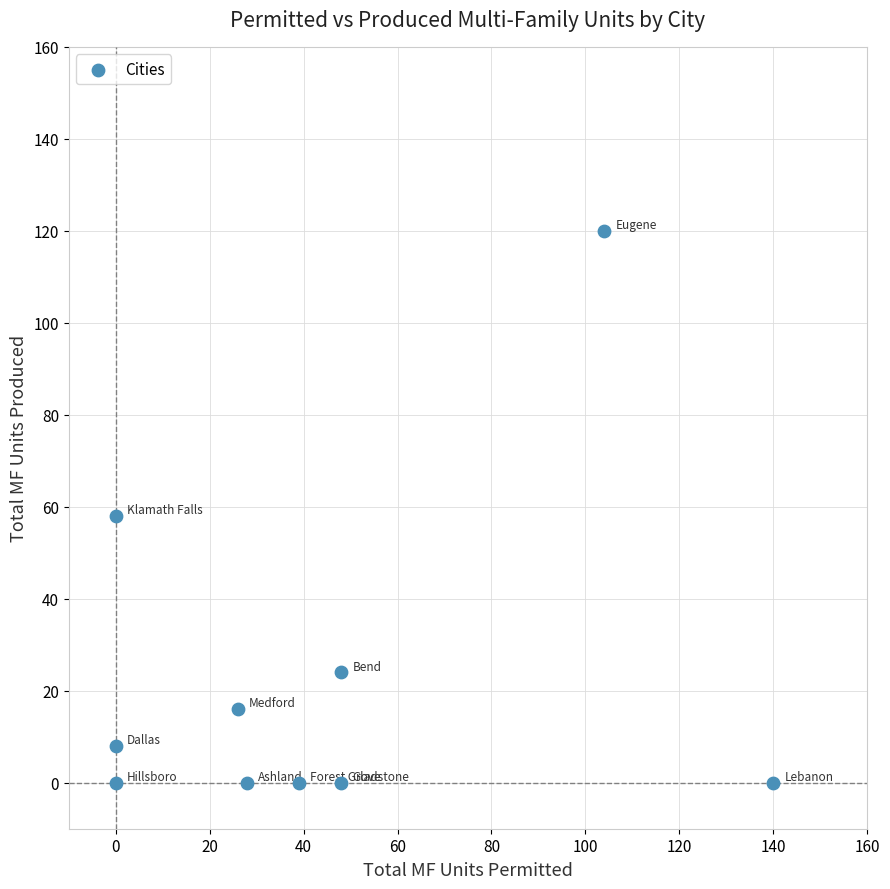

What is the range of X values (max minus min)?

140